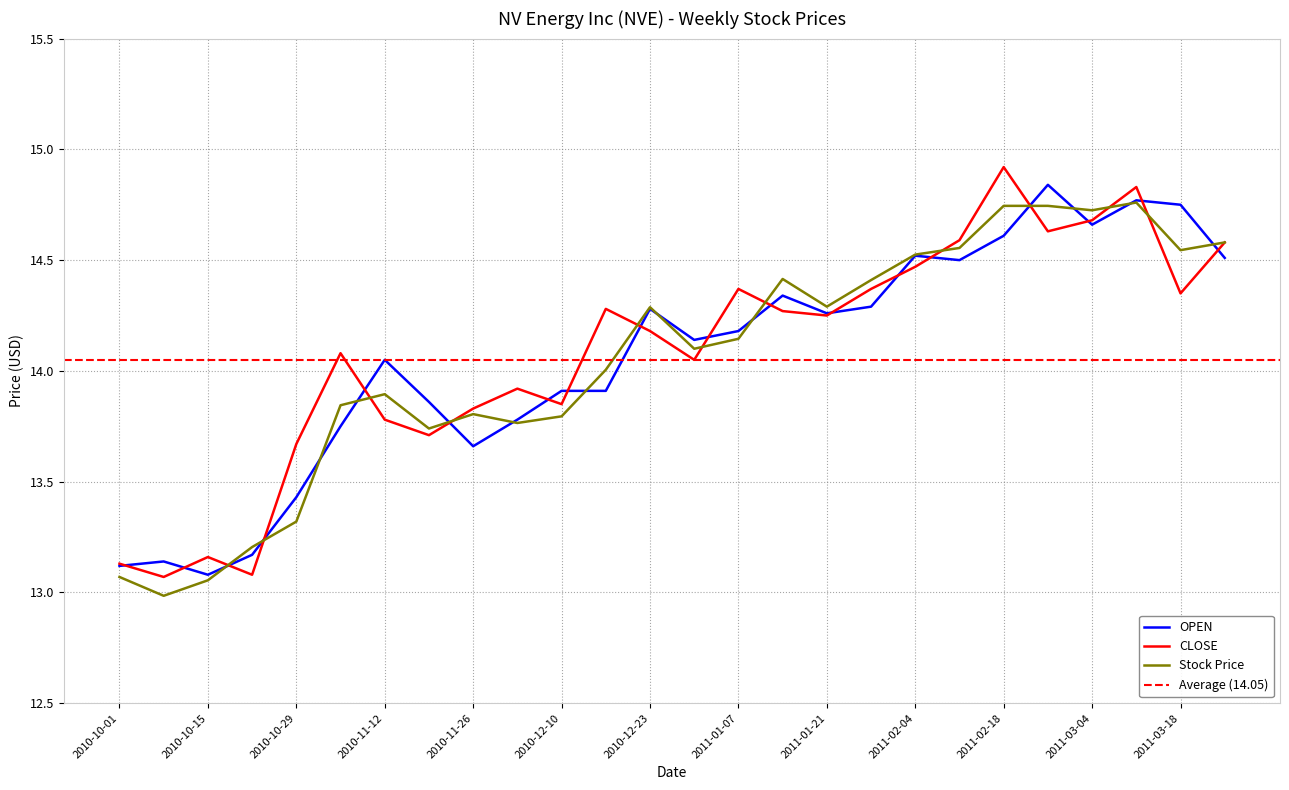

What is the total value across all series at 2010-11-05?

41.7